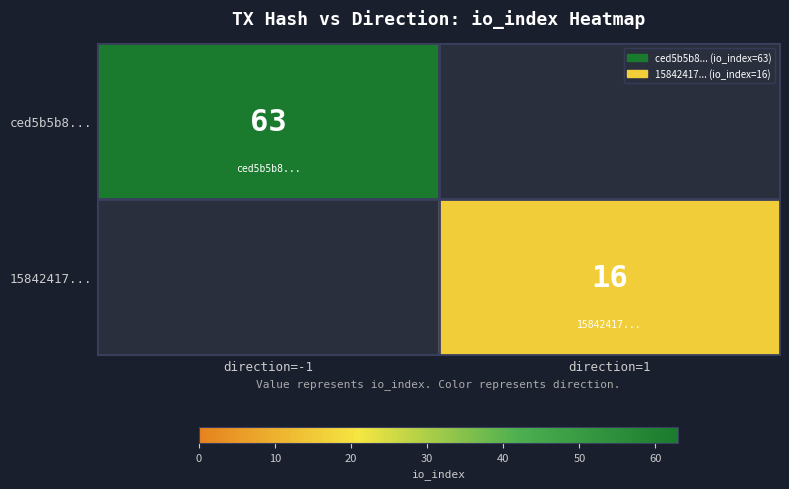

Is the value of 15842417... at direction=1 greater than the value of ced5b5b8... at direction=-1?

No